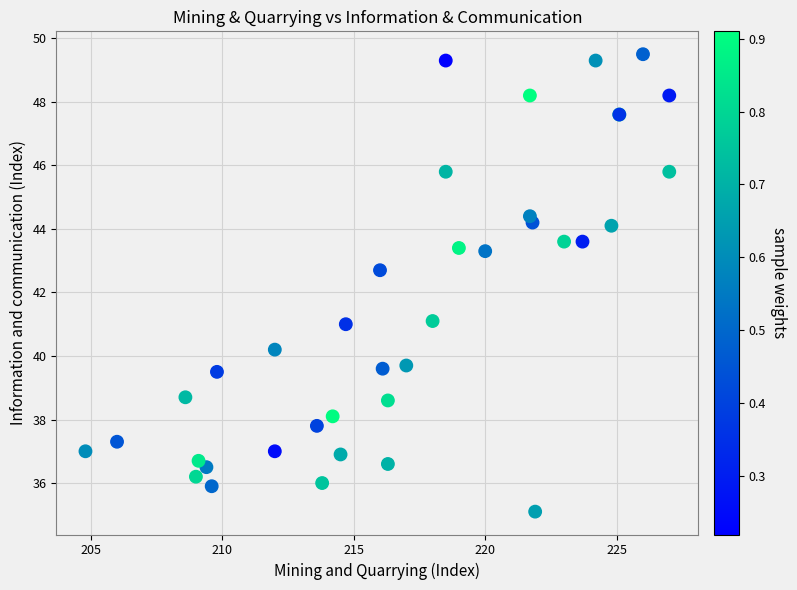

What Y value in the scatter plot is closest to 42?

42.7